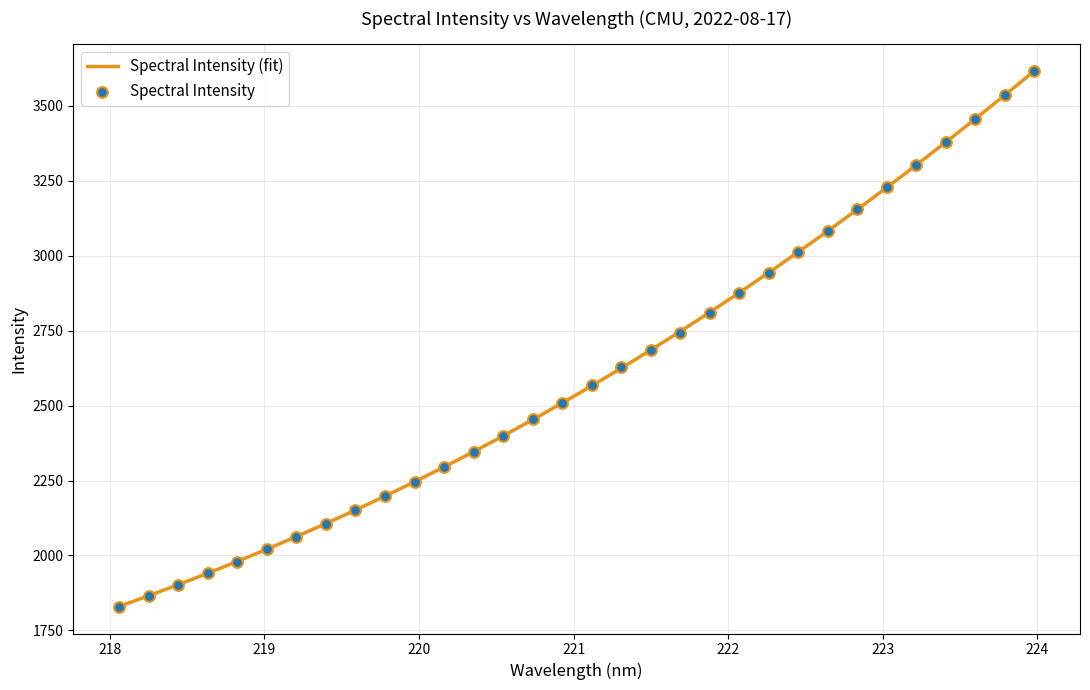

Approximately how many times larger is the value at 223.2172 compared to 219.2067?

1.6